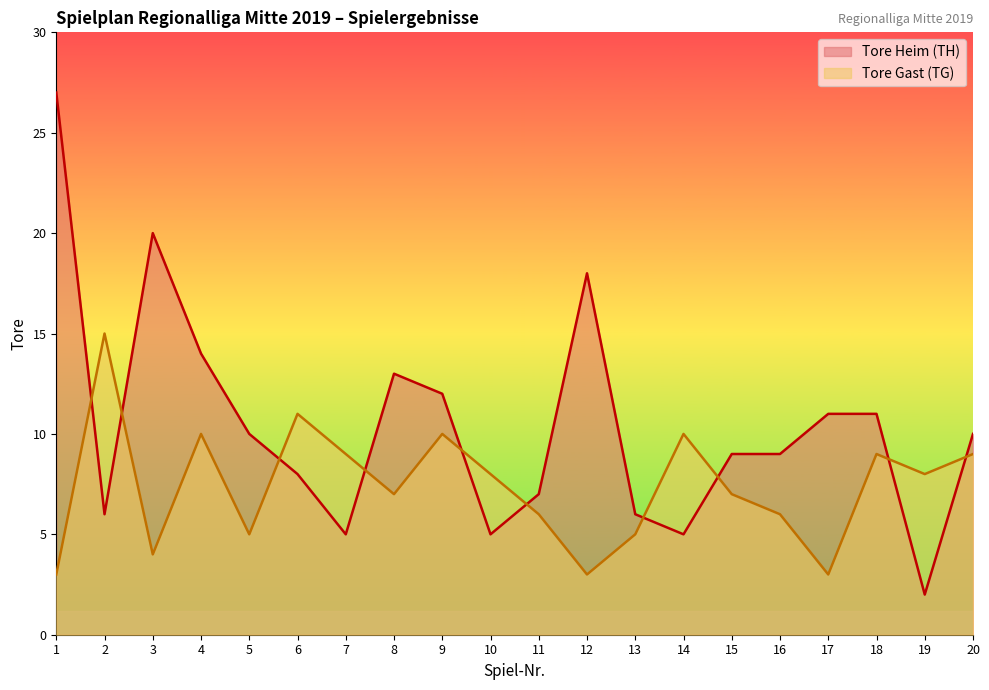

At how many categories does at least one series exceed 25?

1